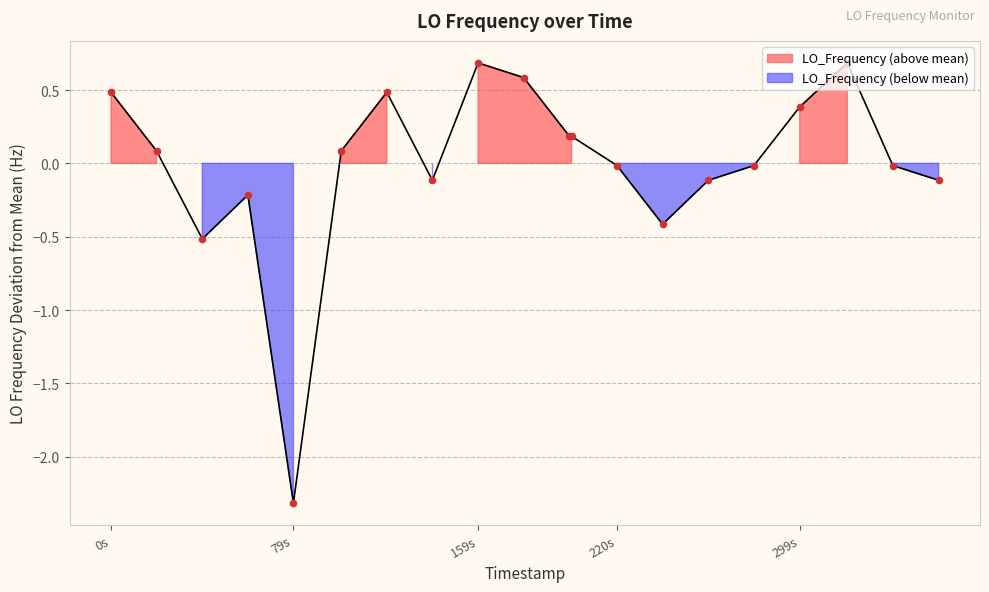

Between 1625468495.1 and 1625468655.6, which is larger?

1625468655.6